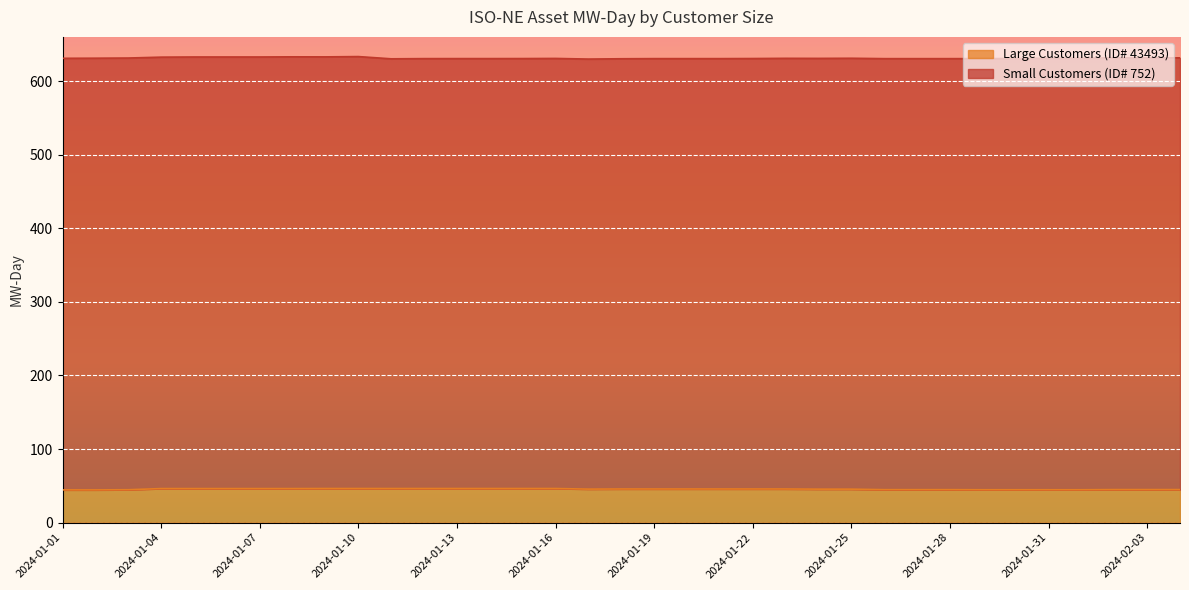

Where is the data nearest to the value 45?

2024-02-02